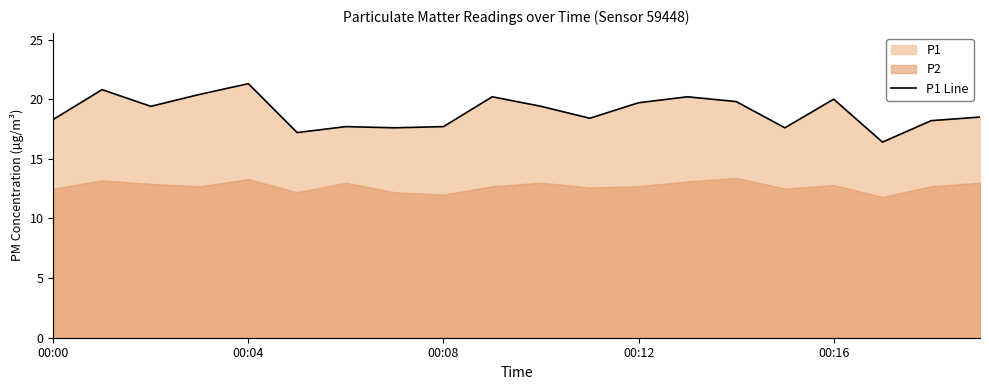

What is the highest value of the P1 Line series?

21.3